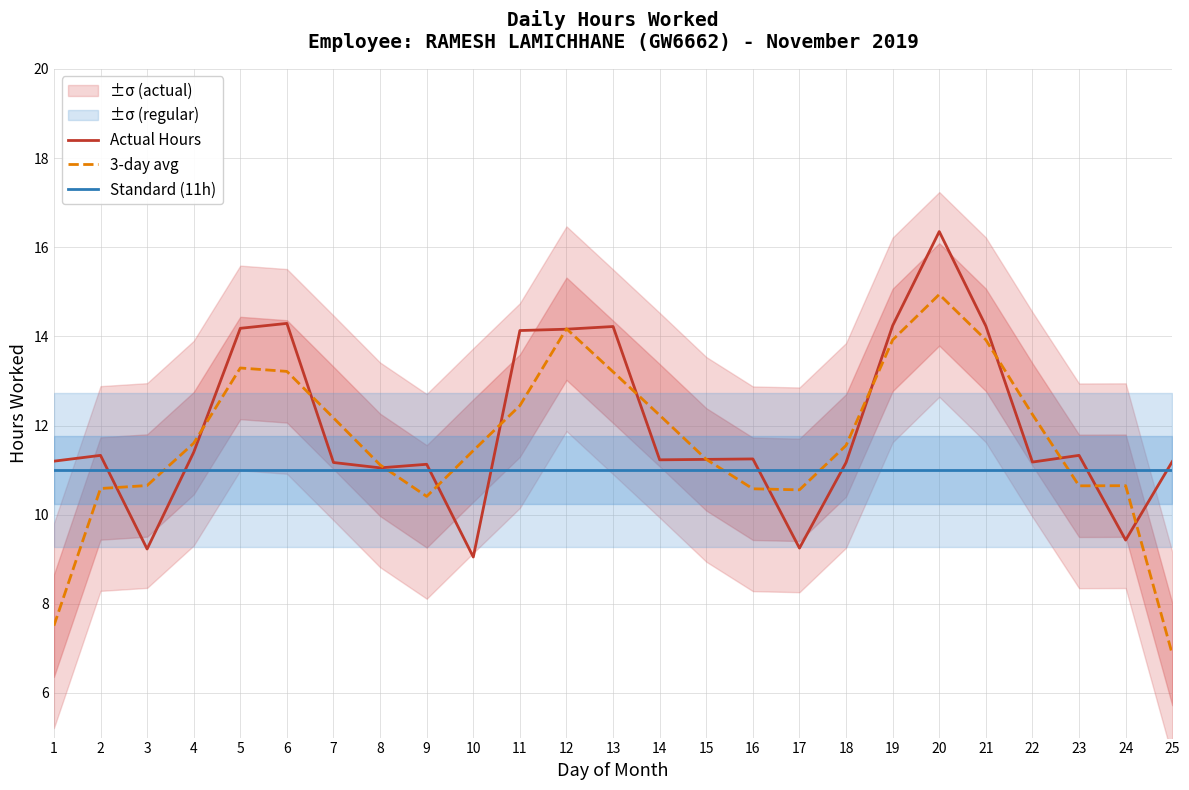

What is the sum of all 3-day avg values?

291.2